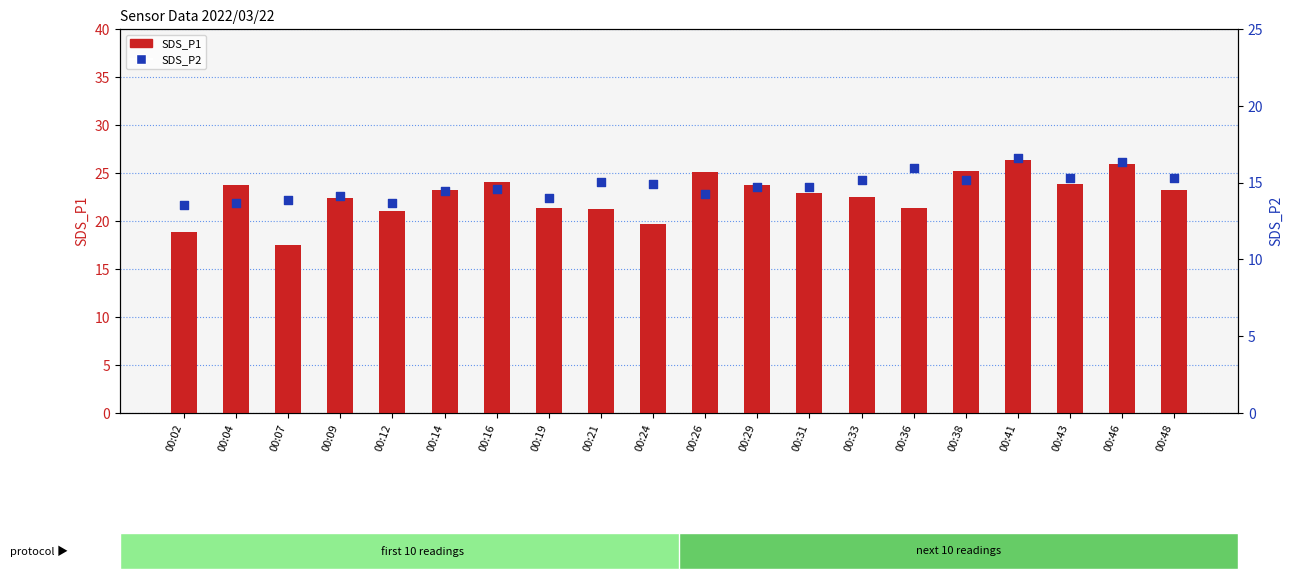

At how many categories does at least one series exceed 20?

17